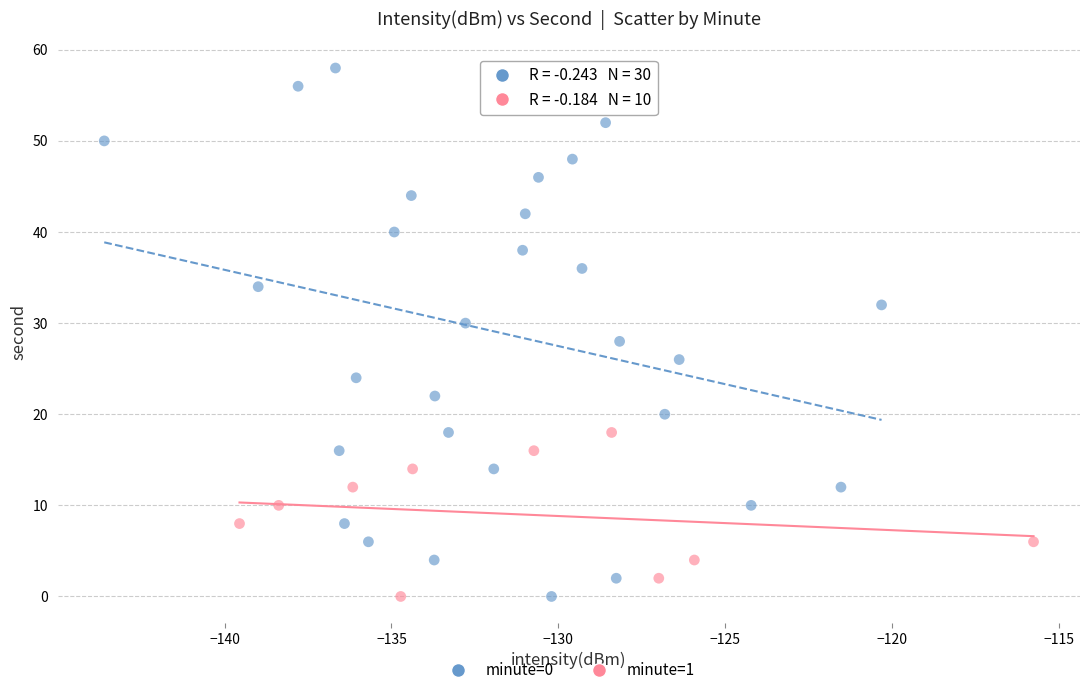

Which series has the widest spread of Y values?

minute=0